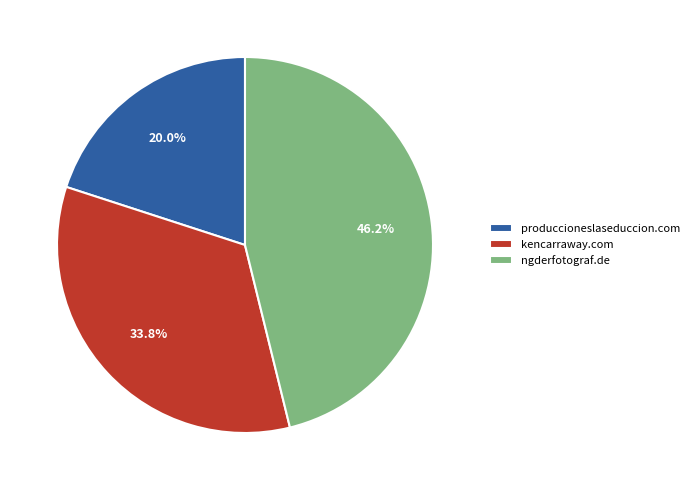

Between produccioneslaseduccion.com and ngderfotograf.de, which is larger?

ngderfotograf.de